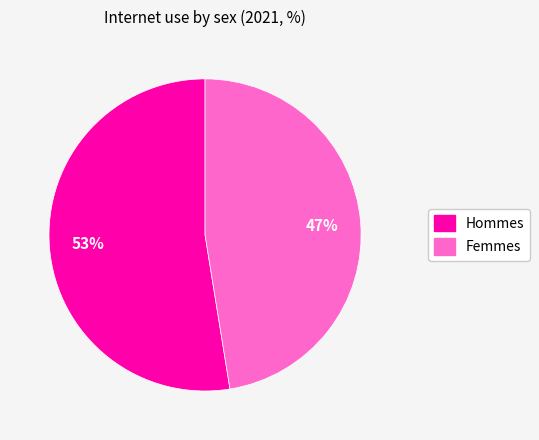

Is there a majority slice in this chart?

Yes